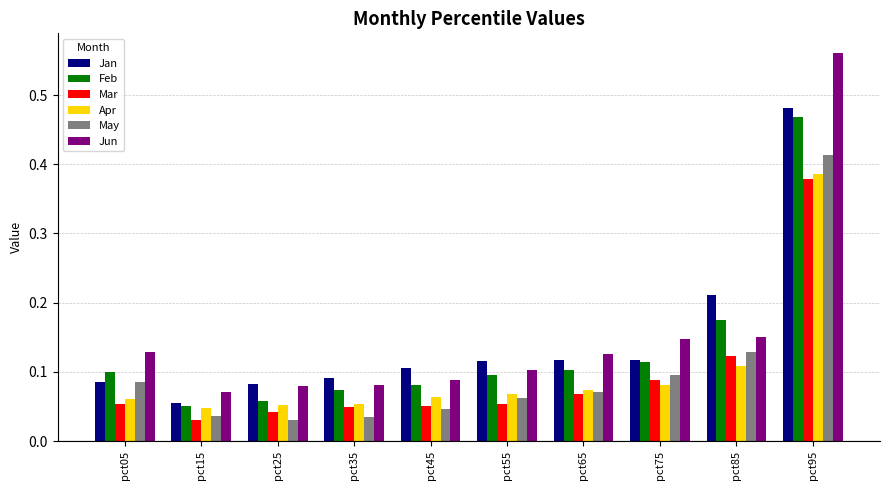

Does the chart contain stacked bars?

No